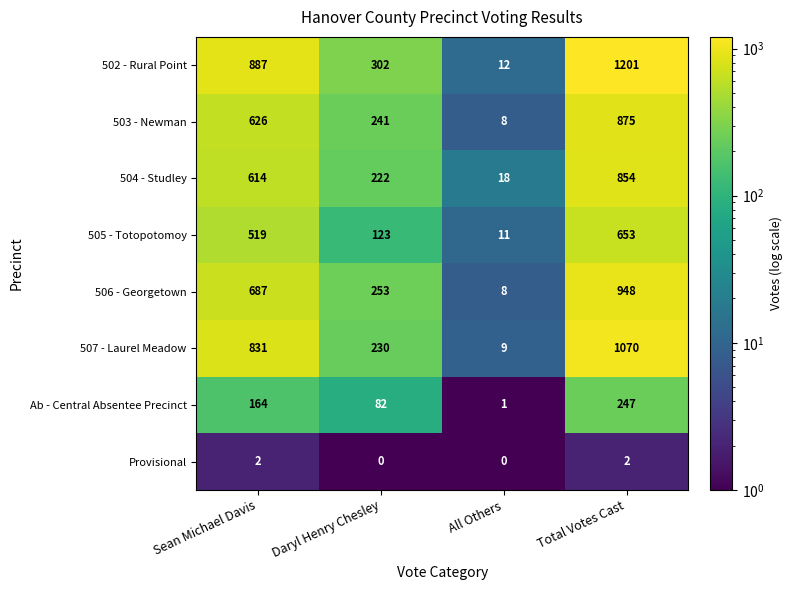

True or false: 506 - Georgetown has a value of 1072 at Sean Michael Davis.

False